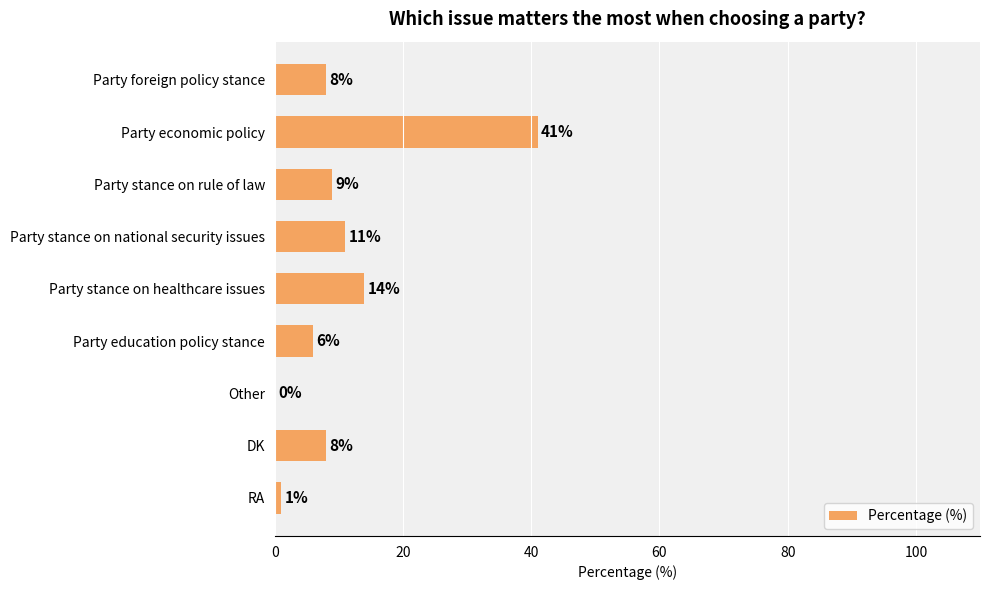

Between Party economic policy and Party foreign policy stance, which is larger?

Party economic policy